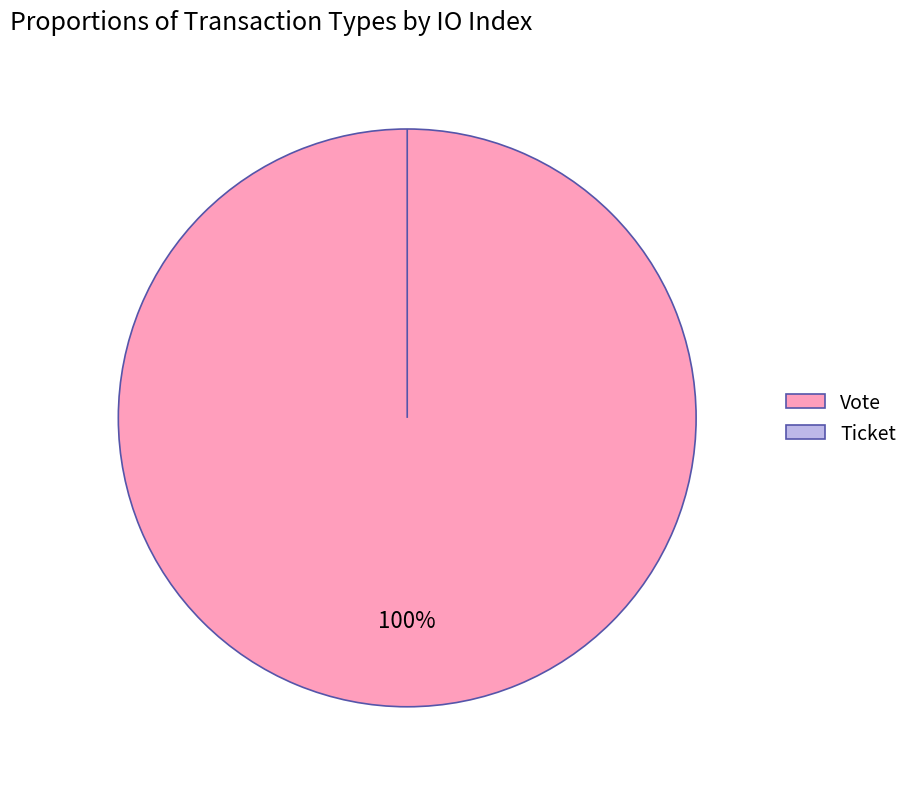

True or false: Vote accounts for 99% of the total.

False